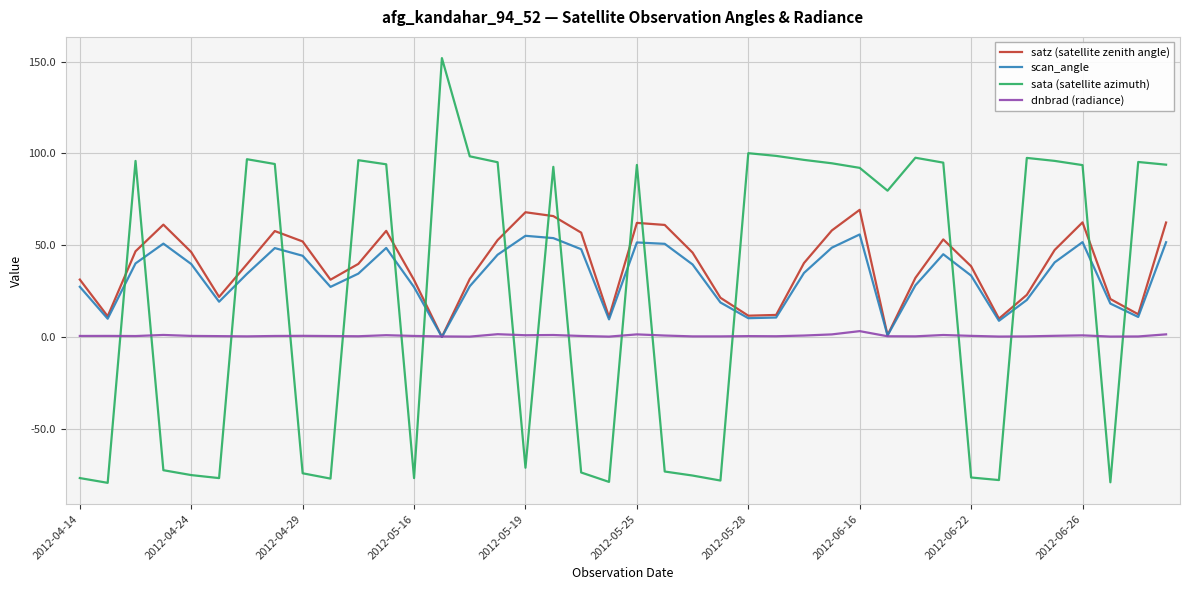

Rank the series by their average value, from highest to lowest.

satz (satellite zenith angle), scan_angle, sata (satellite azimuth), dnbrad (radiance)